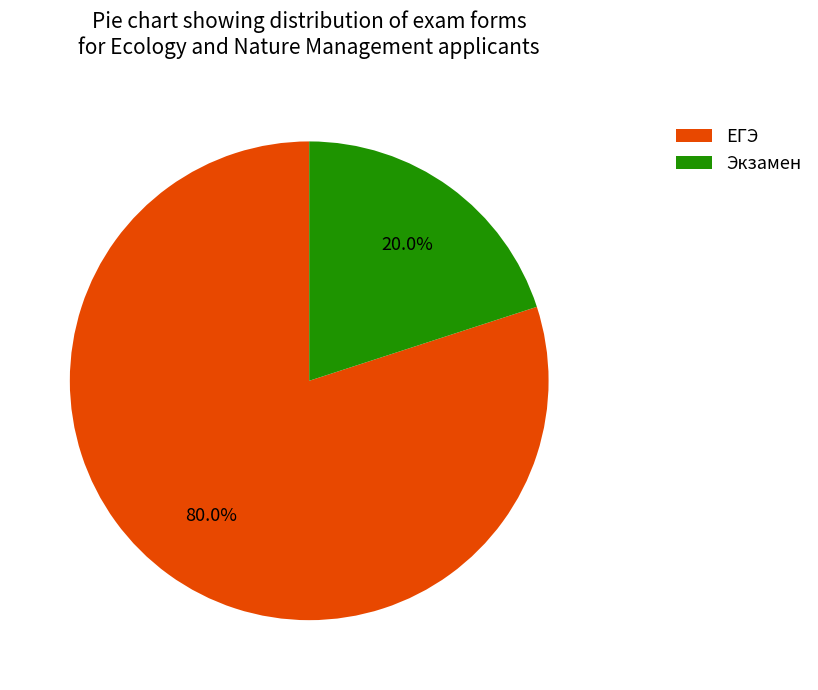

Which has a higher value, Экзамен or ЕГЭ?

ЕГЭ